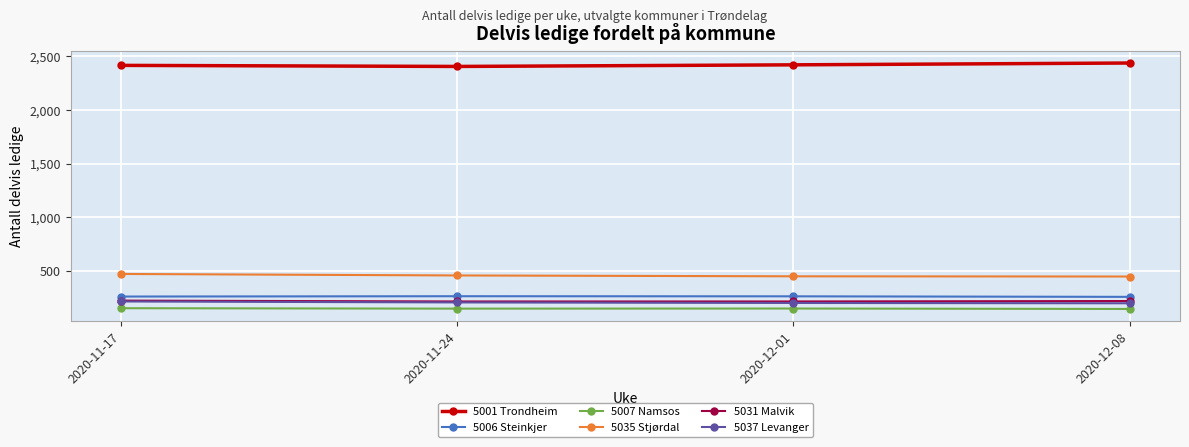

What is the sum of all 5031 Malvik values?

856